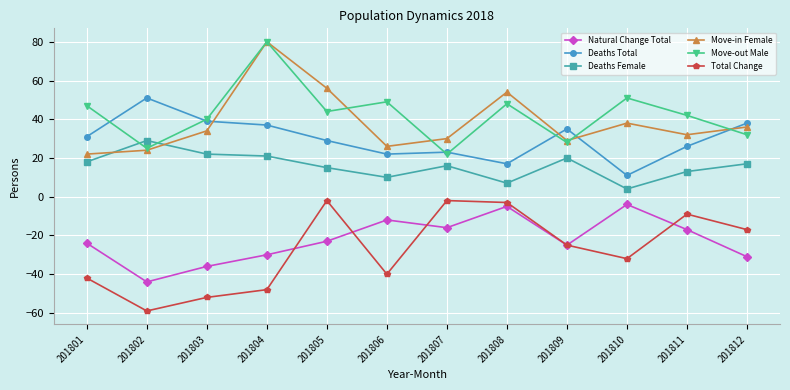

What is the average value of the Natural Change Total series?

-22